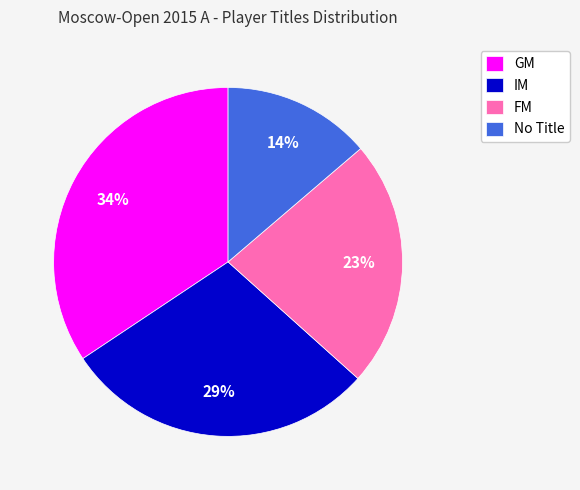

To the nearest percent, what is the average slice percentage?

25%